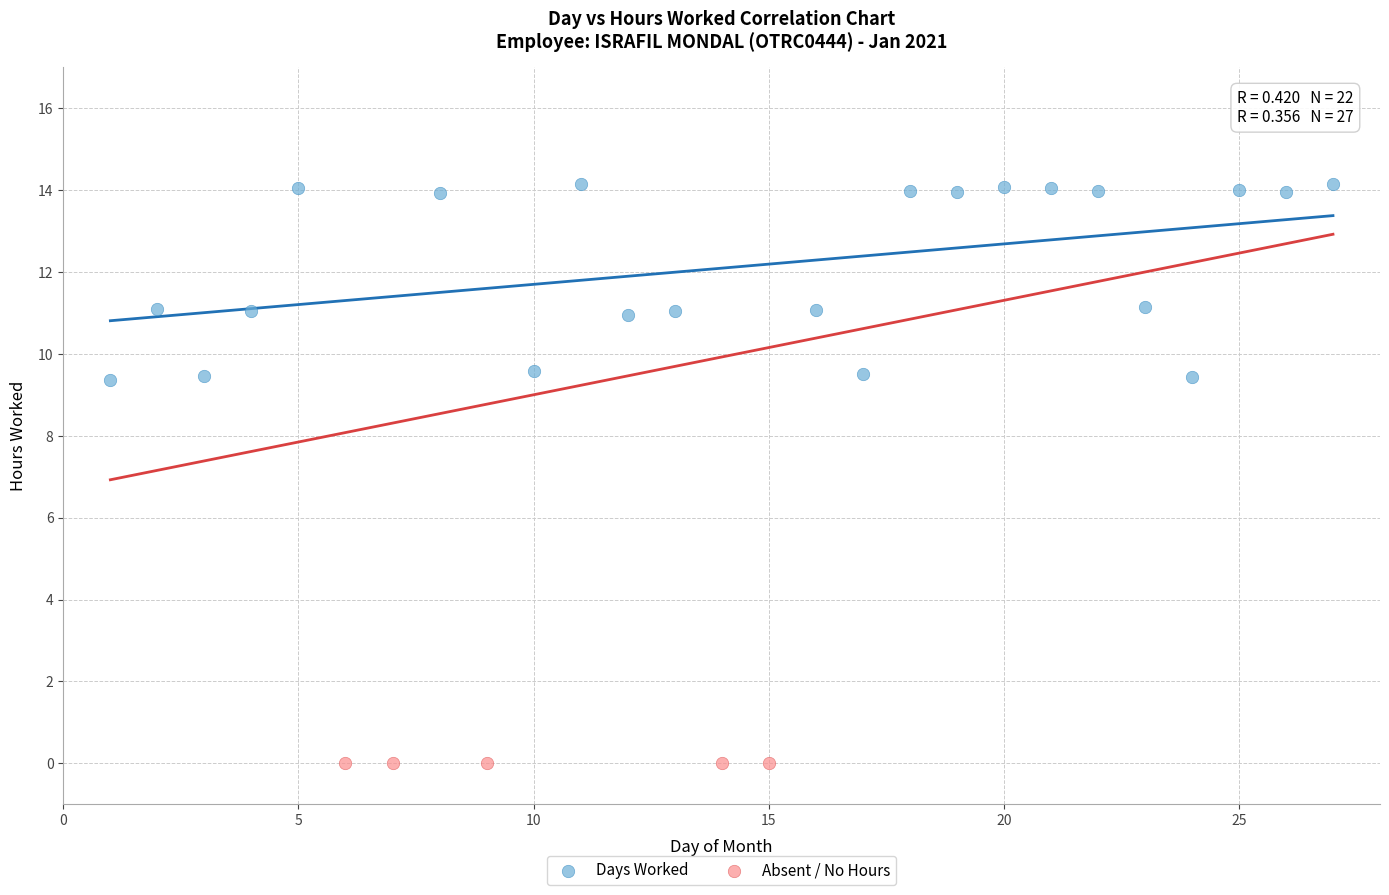

What are all the series names shown in the legend?

Days Worked, Absent / No Hours